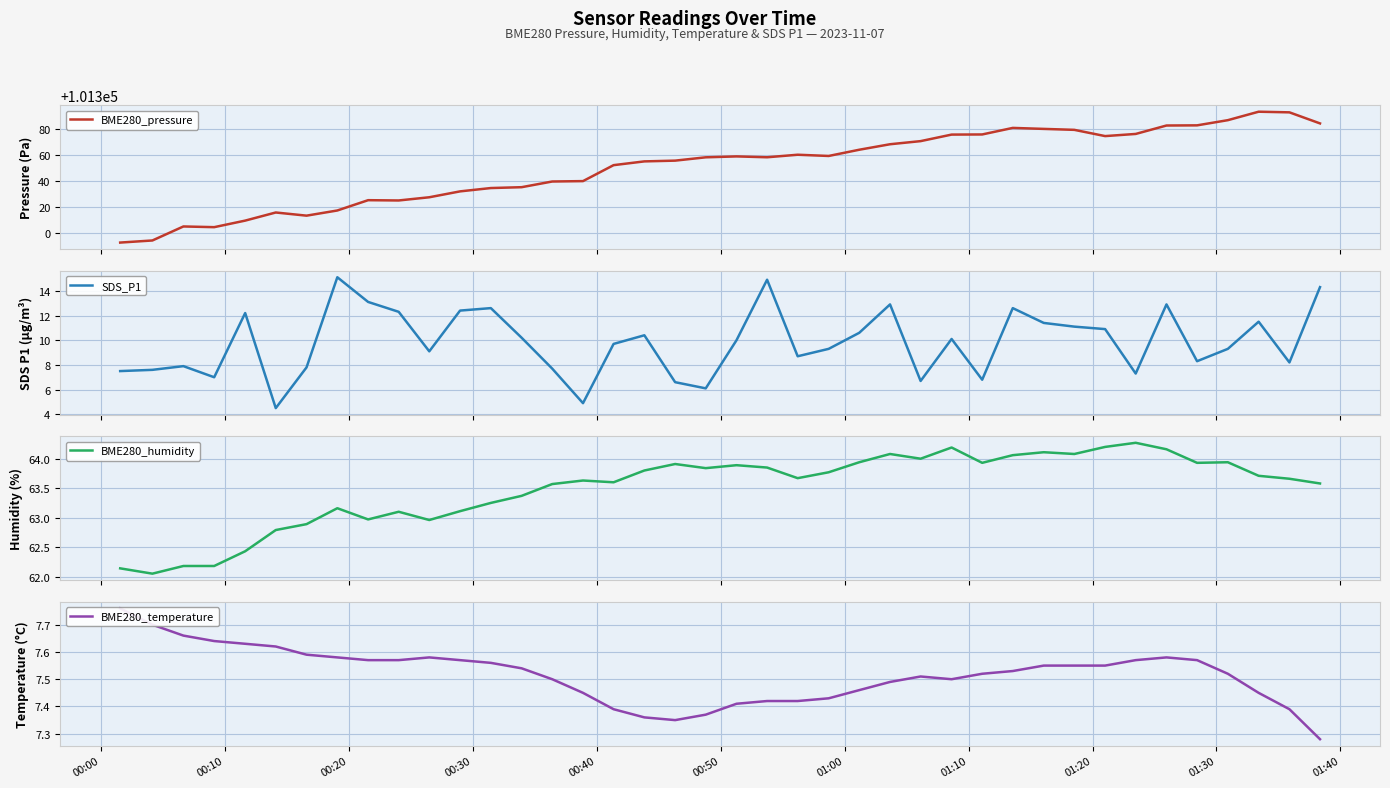

How many data points does each series have?

40